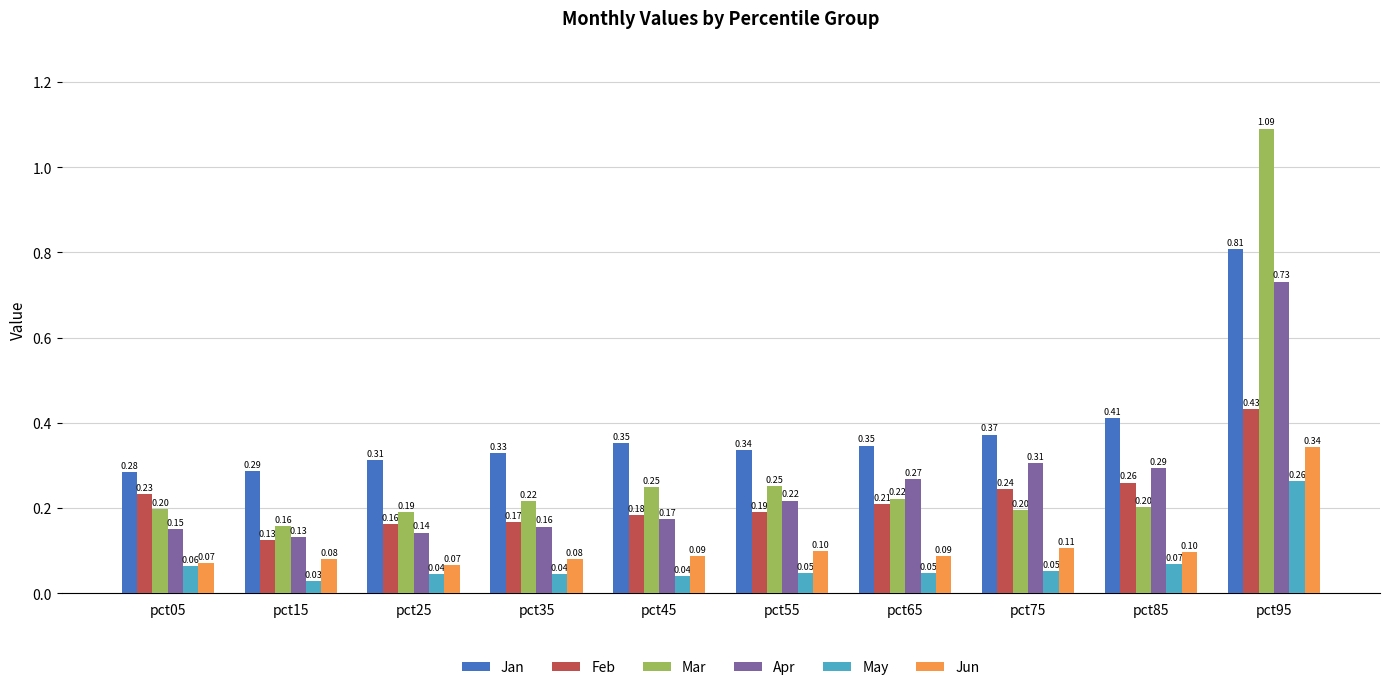

At pct55, list the series in order from largest to smallest.

Jan, Mar, Apr, Feb, Jun, May